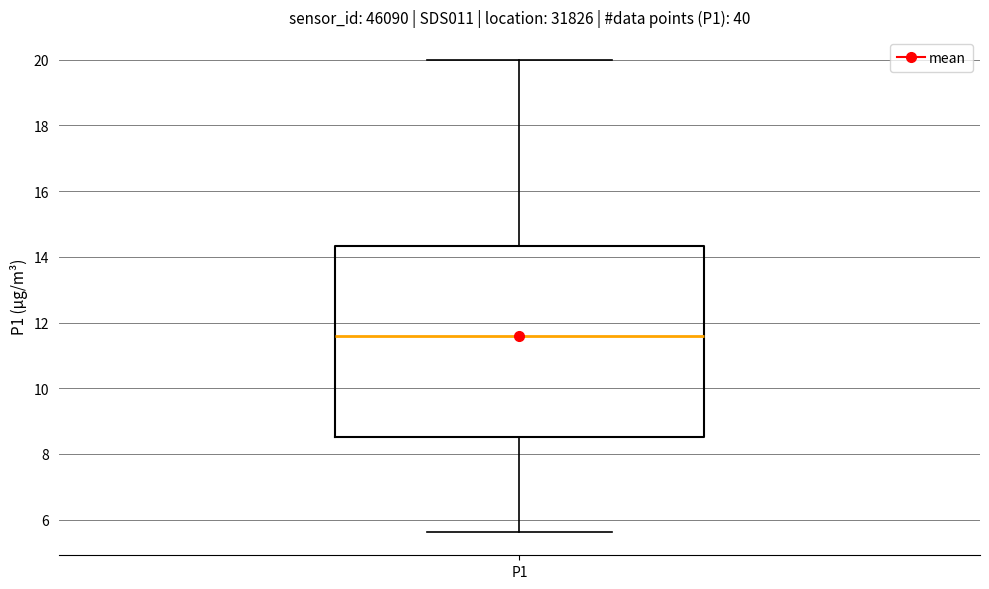

Where is the lower edge of the box for P1 on the y-axis? The values are not printed on the chart, so give them approximately, as read against the axis.

8.6